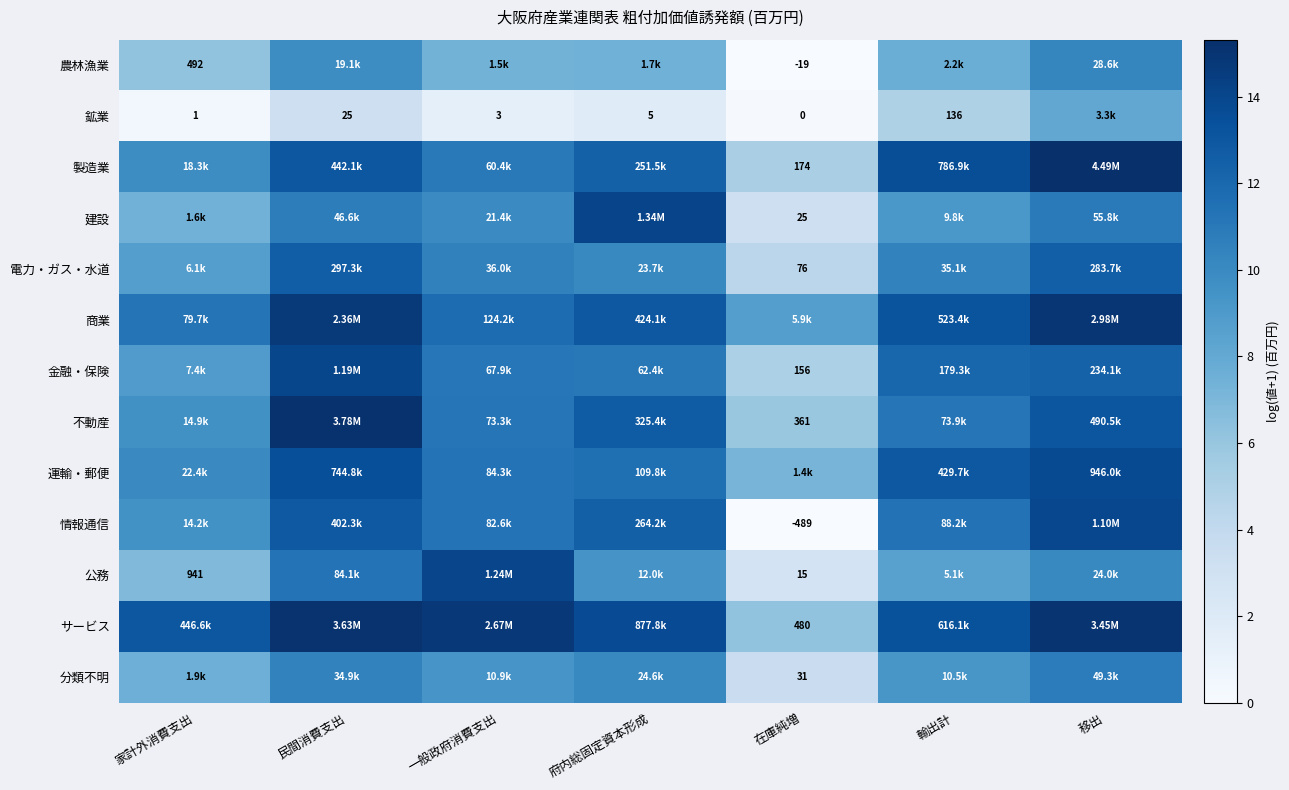

What is the difference between the maximum and minimum values in the サービス series?

8.9